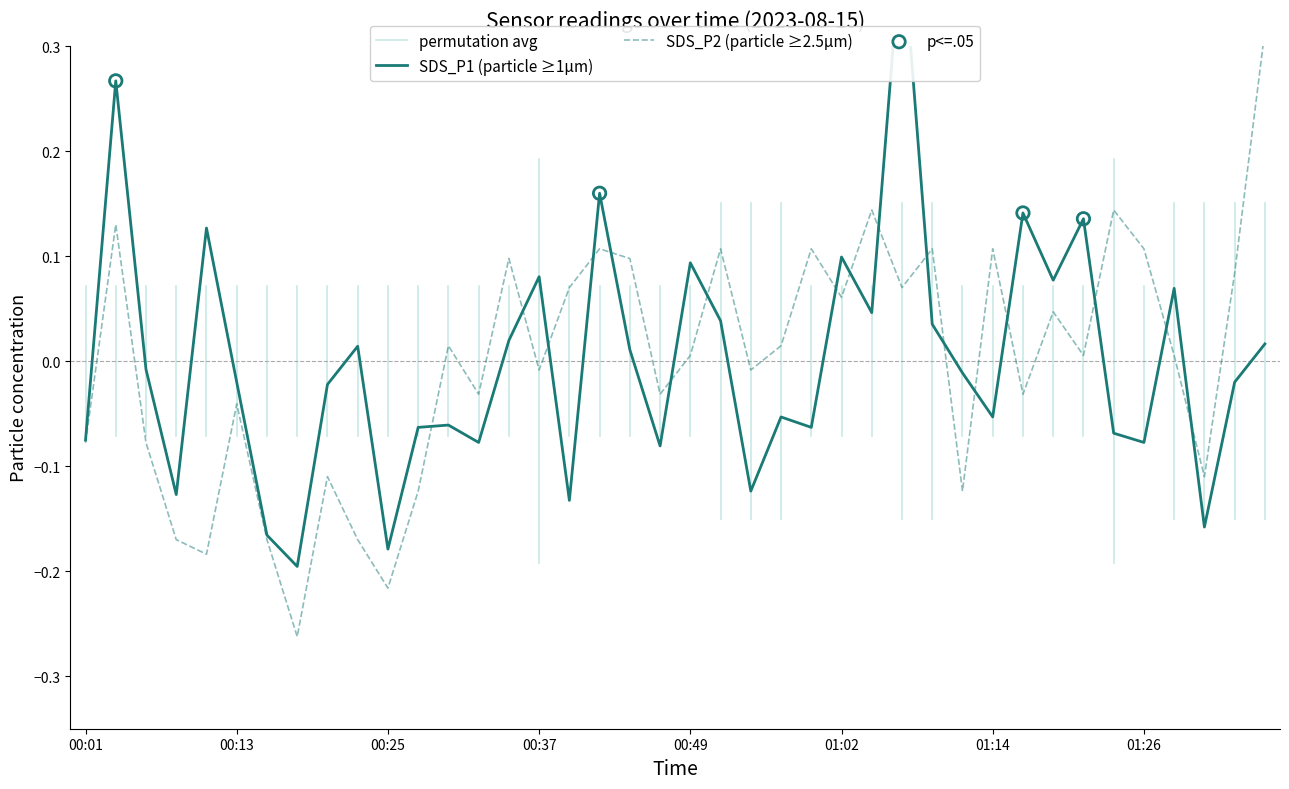

Is the value of SDS_P2 at 00:44 greater than the value of SDS_P1 at 00:08?

Yes